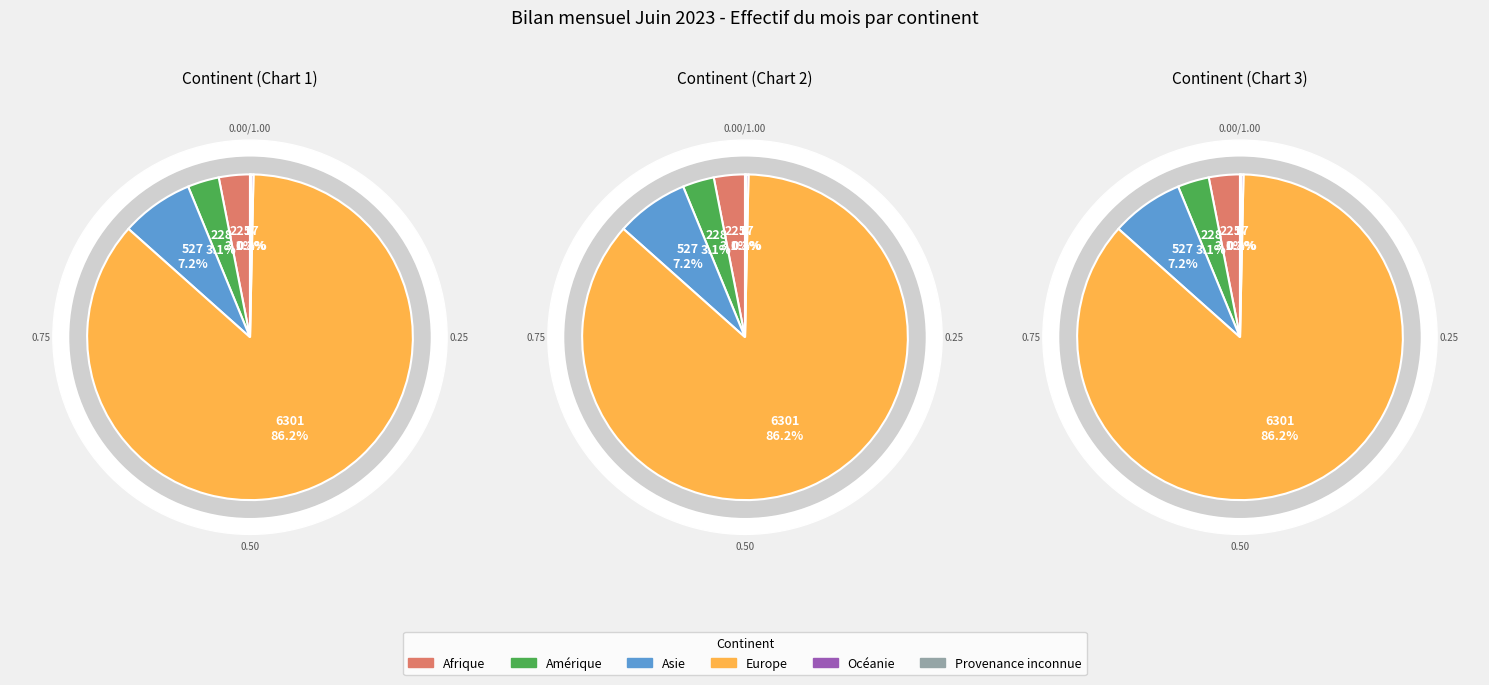

Which category has the smallest portion of the pie?

Provenance inconnue